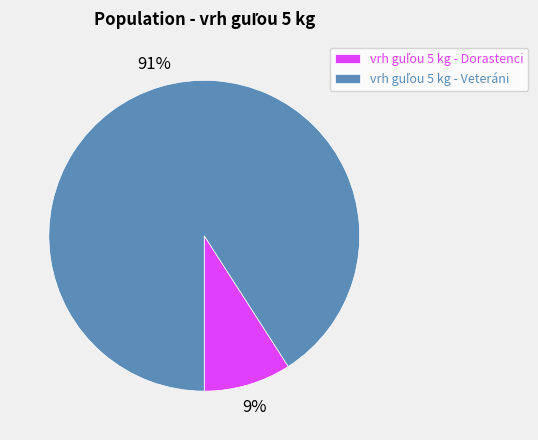

Is there any slice that represents more than half of the pie?

Yes